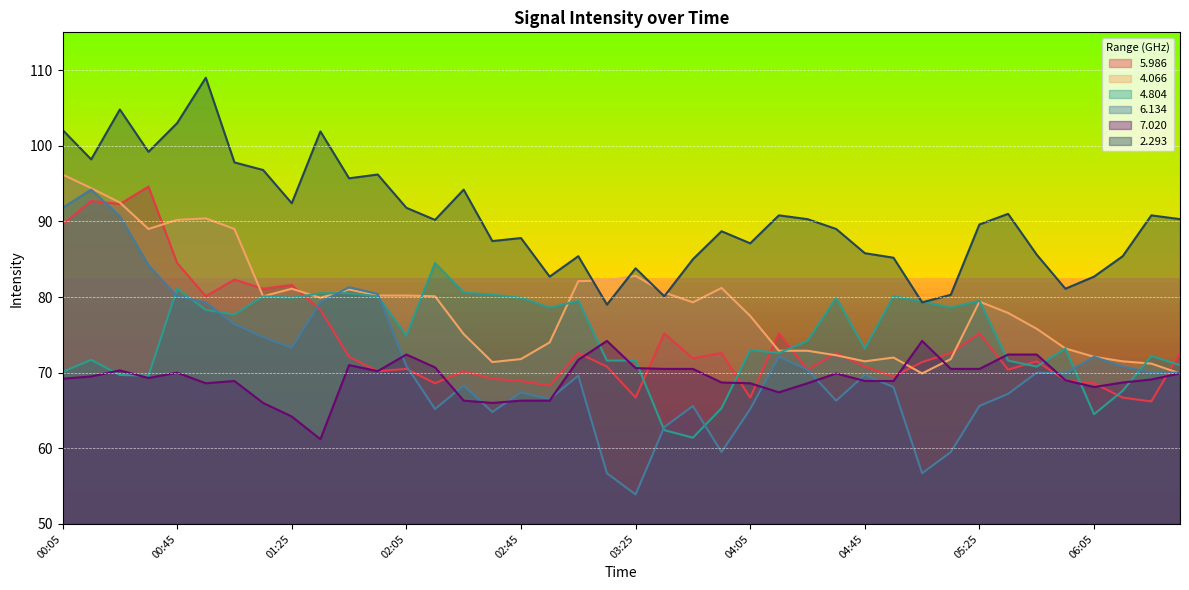

What is the highest value of the   7.020 series?

74.2